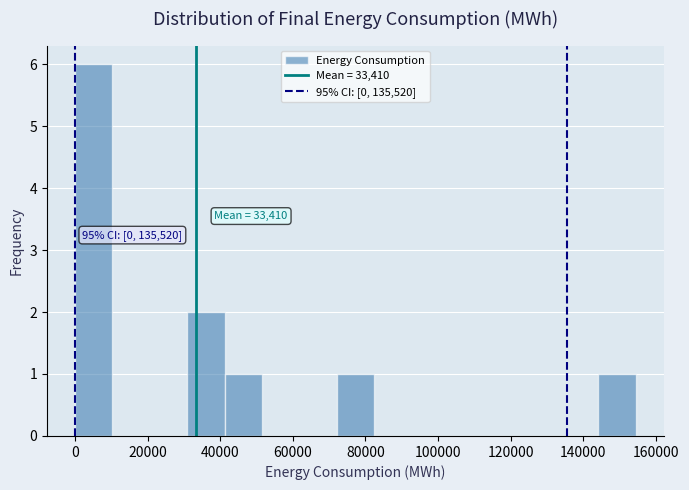

Which range on the x-axis has the tallest bar?

0 to 10000